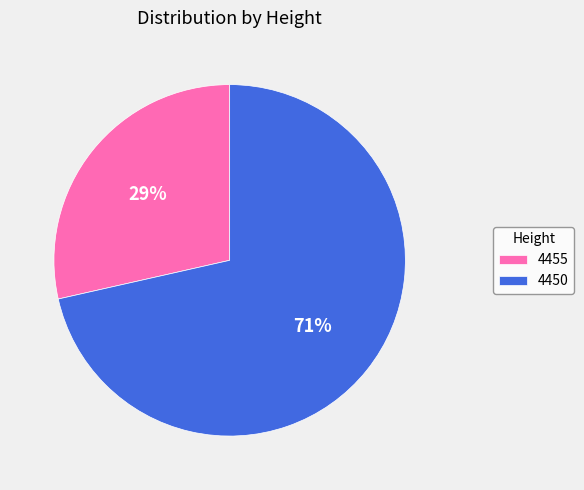

Is it true that 4455 is 29% of the pie?

True